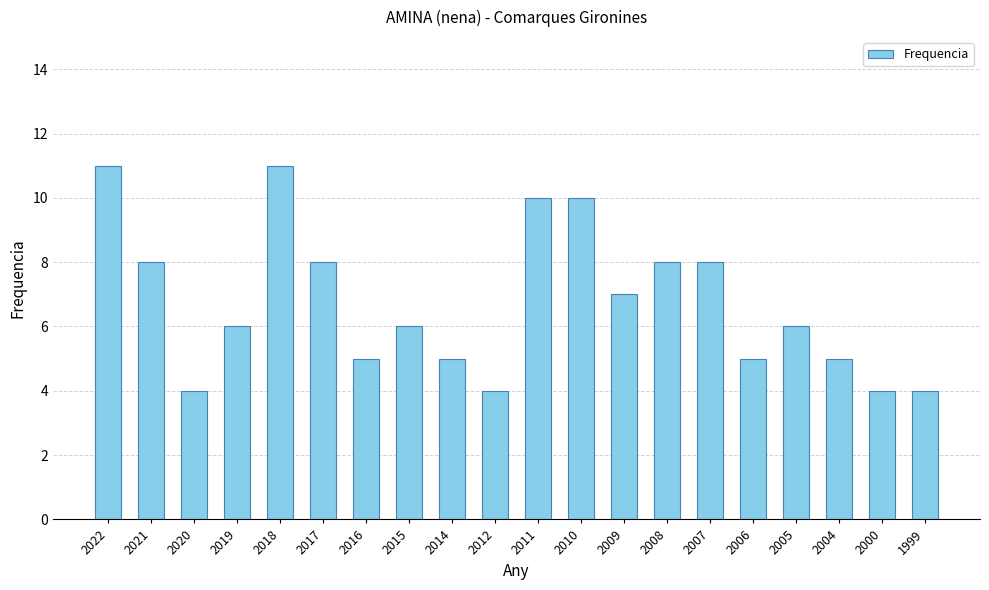

What is the difference between the maximum and second lowest values?

7